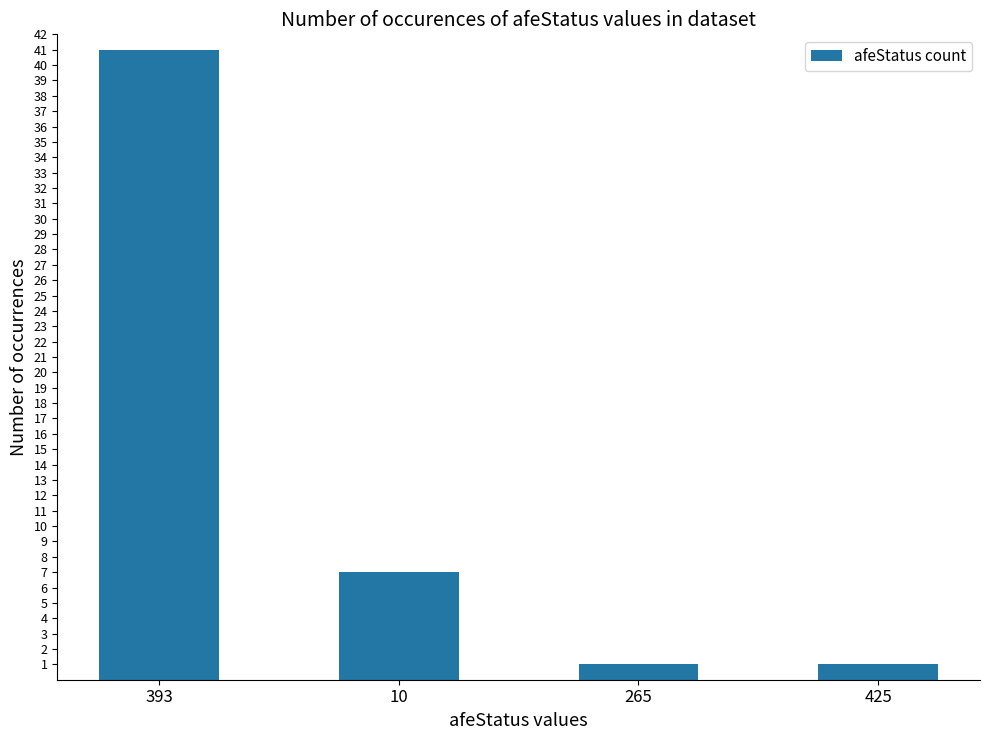

What is the sum of all values?

50